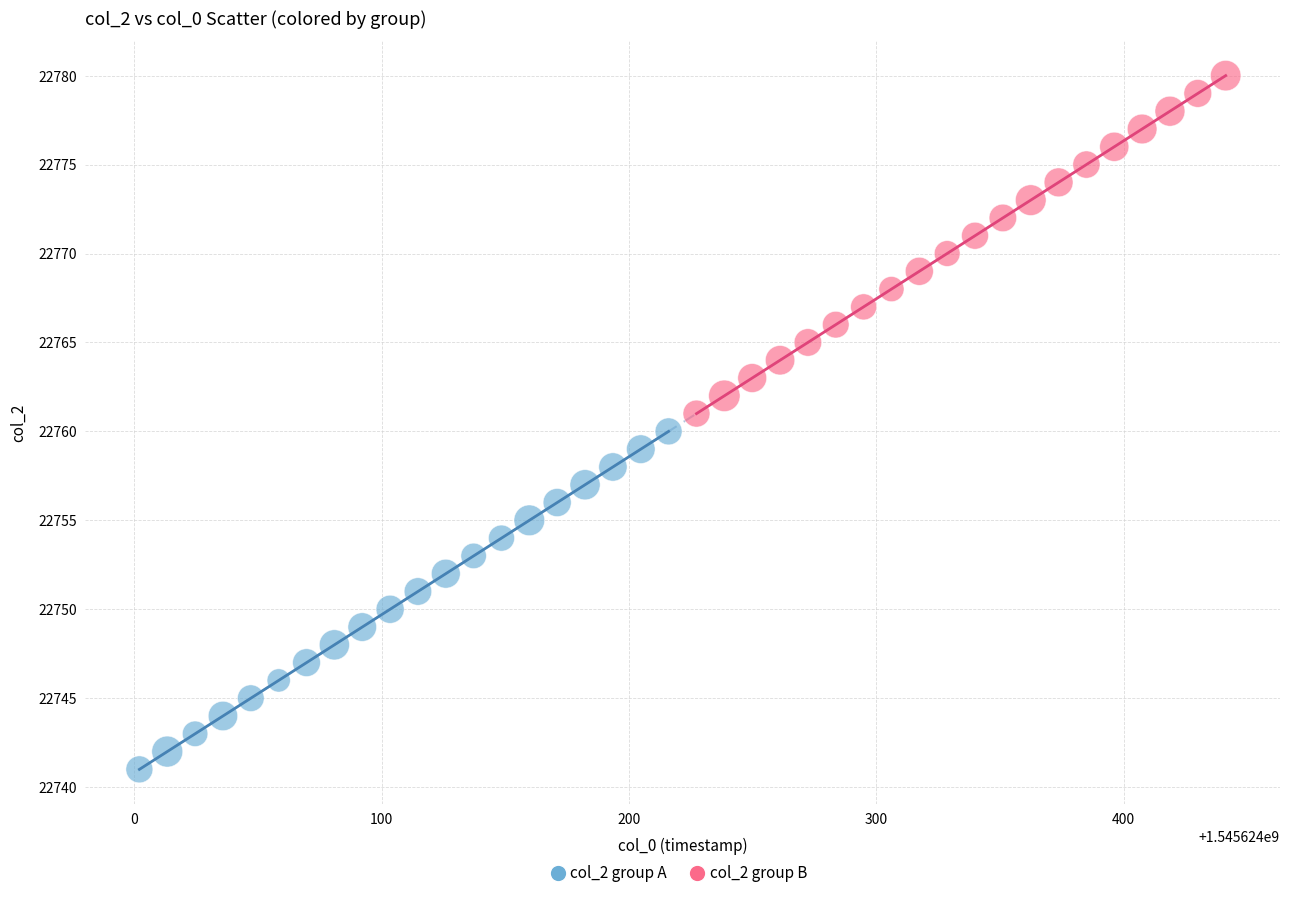

Which series contains the highest Y value?

col_2 group B